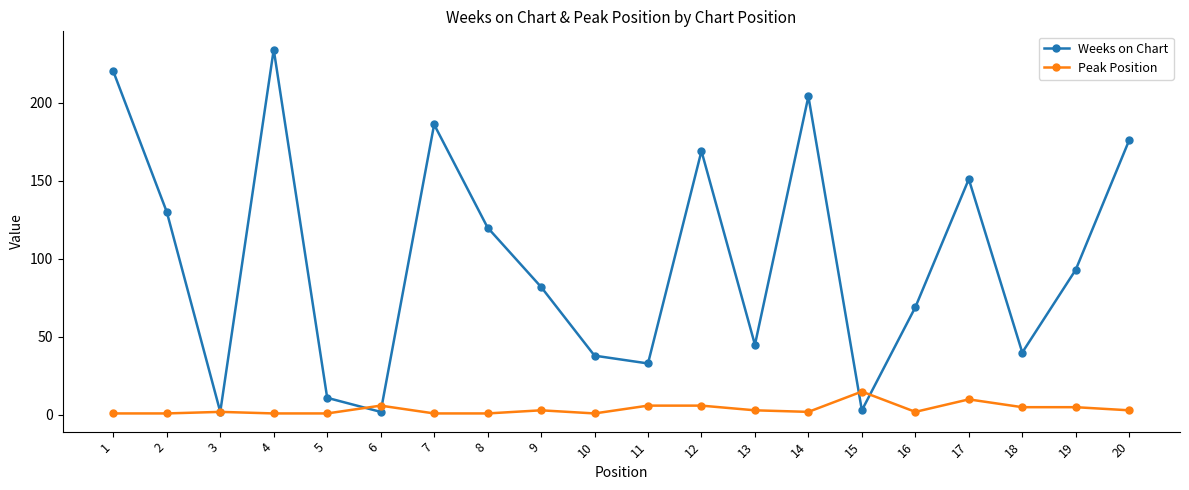

At which category does Weeks on Chart reach its first local valley?

3